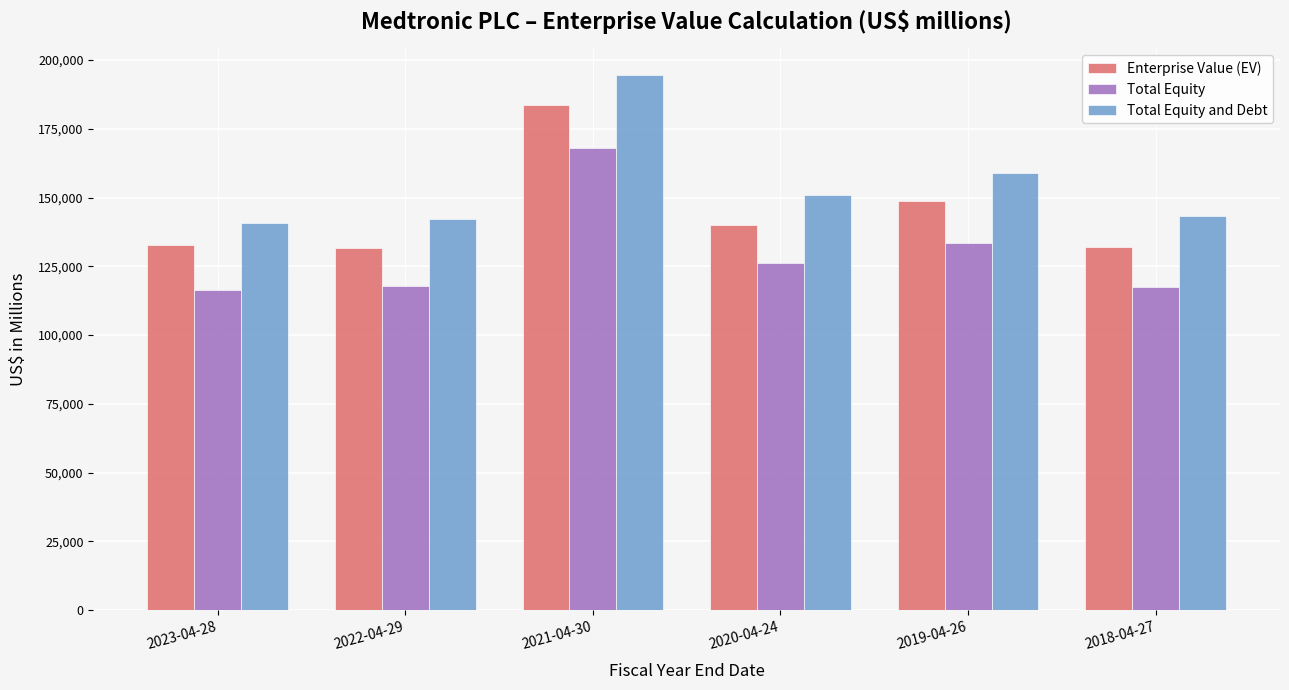

The Total Equity series shows 117444 at 2018-04-27. True or false?

True